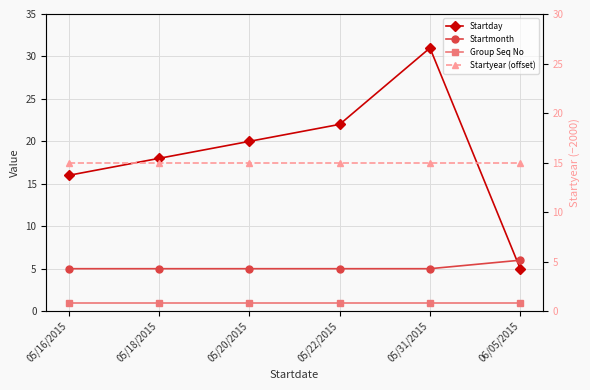

True or false: Startday has a value of 10 at 05/16/2015.

False